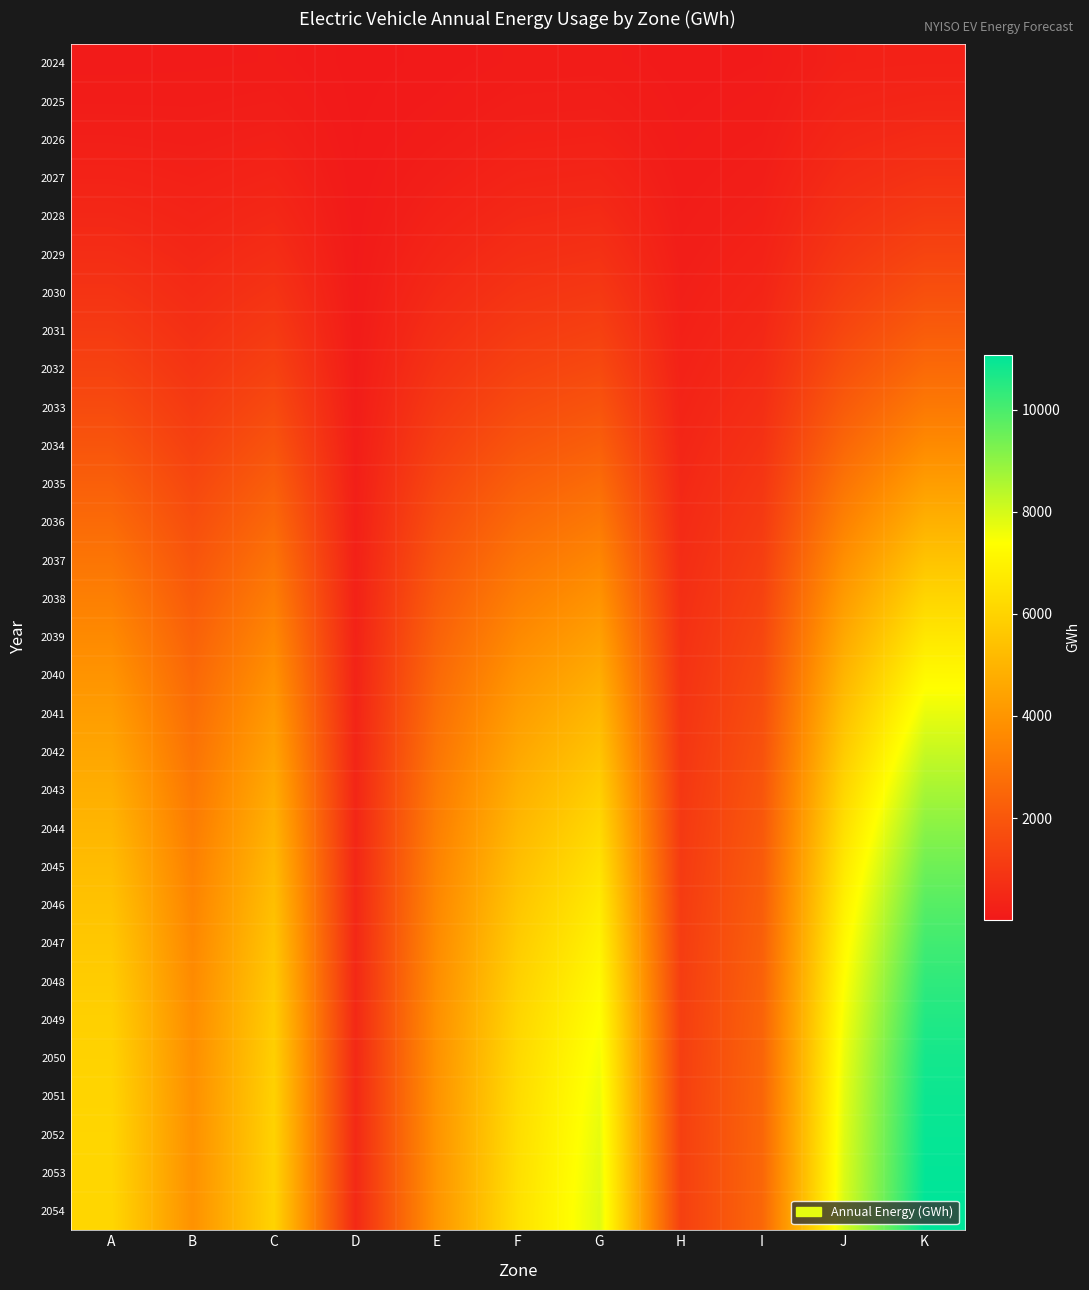

Reading left to right, list all the values displayed in this chart.

2024: A=77	B=85	C=98	D=9	E=45	F=107	G=115	H=45	I=73	J=266	K=283
2025: A=131	B=128	C=158	D=16	E=80	F=169	G=183	H=63	I=104	J=355	K=415
2026: A=211	B=187	C=242	D=24	E=132	F=254	G=277	H=85	I=143	J=472	K=589
2027: A=327	B=265	C=357	D=34	E=207	F=370	G=412	H=110	I=193	J=617	K=815
2028: A=473	B=357	C=497	D=46	E=302	F=510	G=579	H=140	I=252	J=787	K=1084
2029: A=648	B=464	C=662	D=60	E=415	F=677	G=780	H=173	I=320	J=984	K=1398
2030: A=853	B=589	C=855	D=76	E=548	F=873	G=1014	H=214	I=399	J=1213	K=1758
2031: A=1082	B=730	C=1072	D=95	E=697	F=1092	G=1277	H=258	I=487	J=1477	K=2162
2032: A=1330	B=888	C=1314	D=117	E=859	F=1337	G=1569	H=308	I=585	J=1784	K=2607
2033: A=1609	B=1064	C=1588	D=141	E=1043	F=1612	G=1897	H=364	I=695	J=2127	K=3104
2034: A=1923	B=1261	C=1893	D=170	E=1248	F=1920	G=2267	H=426	I=817	J=2510	K=3657
2035: A=2274	B=1481	C=2233	D=200	E=1480	F=2267	G=2685	H=495	I=952	J=2938	K=4272
2036: A=2623	B=1699	C=2573	D=231	E=1709	F=2613	G=3106	H=564	I=1087	J=3366	K=4884
2037: A=2967	B=1914	C=2909	D=261	E=1935	F=2959	G=3526	H=631	I=1221	J=3788	K=5487
2038: A=3305	B=2124	C=3239	D=291	E=2158	F=3300	G=3941	H=698	I=1352	J=4205	K=6076
2039: A=3633	B=2328	C=3559	D=320	E=2373	F=3632	G=4350	H=762	I=1480	J=4610	K=6646
2040: A=3949	B=2524	C=3867	D=348	E=2581	F=3956	G=4747	H=822	I=1602	J=5001	K=7192
2041: A=4249	B=2710	C=4160	D=373	E=2778	F=4265	G=5130	H=880	I=1719	J=5375	K=7710
2042: A=4532	B=2884	C=4438	D=397	E=2964	F=4560	G=5495	H=934	I=1830	J=5730	K=8197
2043: A=4795	B=3048	C=4696	D=420	E=3138	F=4838	G=5842	H=986	I=1935	J=6065	K=8654
2044: A=5040	B=3199	C=4937	D=441	E=3298	F=5101	G=6168	H=1034	I=2034	J=6378	K=9080
2045: A=5261	B=3337	C=5156	D=459	E=3444	F=5343	G=6470	H=1078	I=2125	J=6667	K=9469
2046: A=5458	B=3460	C=5351	D=475	E=3572	F=5563	G=6748	H=1117	I=2208	J=6926	K=9816
2047: A=5627	B=3565	C=5520	D=488	E=3681	F=5756	G=6993	H=1152	I=2281	J=7155	K=10120
2048: A=5768	B=3654	C=5661	D=500	E=3772	F=5924	G=7208	H=1183	I=2345	J=7350	K=10378
2049: A=5882	B=3727	C=5776	D=508	E=3846	F=6065	G=7389	H=1208	I=2398	J=7515	K=10591
2050: A=5975	B=3787	C=5871	D=515	E=3905	F=6186	G=7543	H=1228	I=2443	J=7656	K=10770
2051: A=6031	B=3825	C=5929	D=518	E=3940	F=6271	G=7652	H=1242	I=2473	J=7754	K=10887
2052: A=6065	B=3849	C=5966	D=521	E=3961	F=6336	G=7734	H=1251	I=2496	J=7829	K=10968
2053: A=6084	B=3864	C=5987	D=521	E=3971	F=6385	G=7795	H=1258	I=2512	J=7885	K=11024
2054: A=6103	B=3879	C=6008	D=521	E=3981	F=6434	G=7856	H=1265	I=2528	J=7941	K=11080